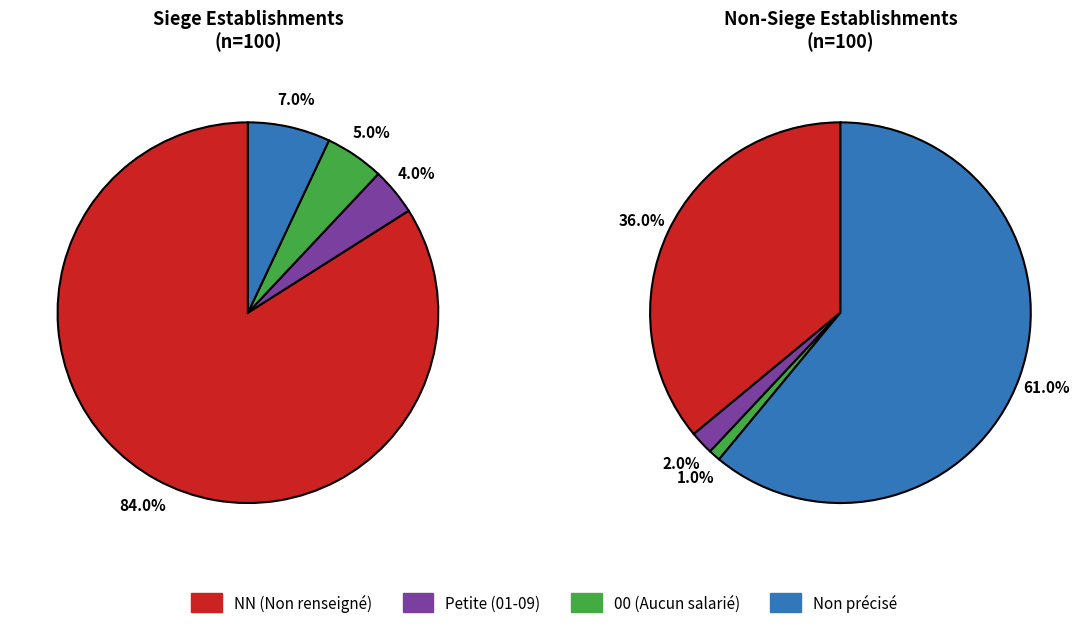

Combined, do 02 and 05 account for over 50%?

No